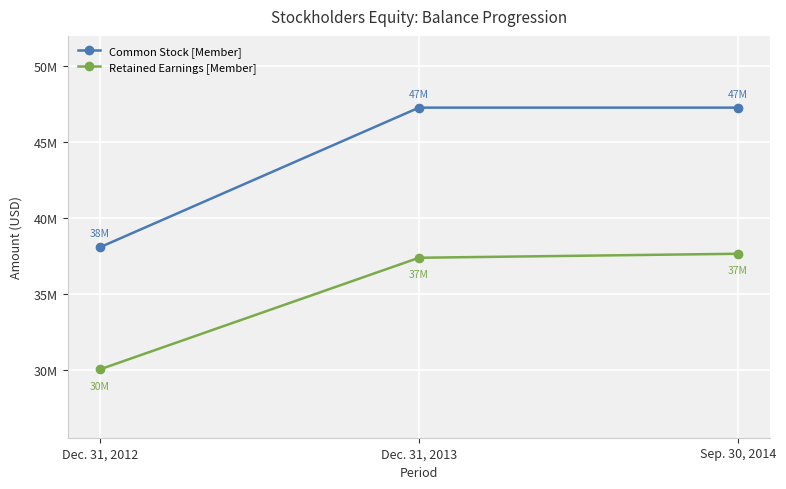

What is the maximum value for Retained Earnings [Member]?

37642819